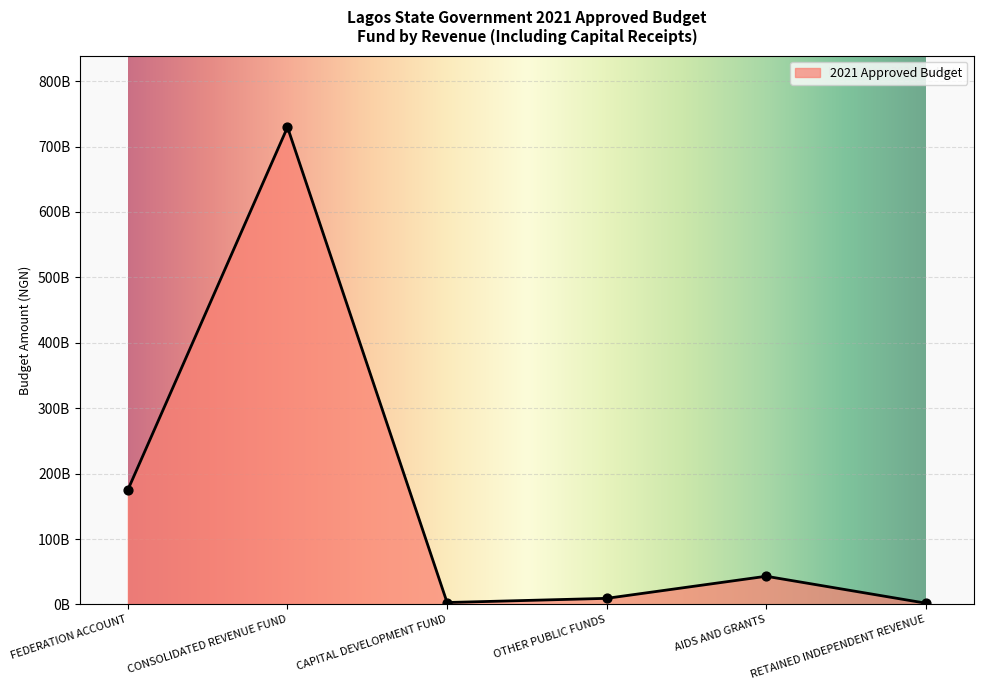

Approximately how many times larger is the value at CONSOLIDATED REVENUE FUND compared to AIDS AND GRANTS?

16.9